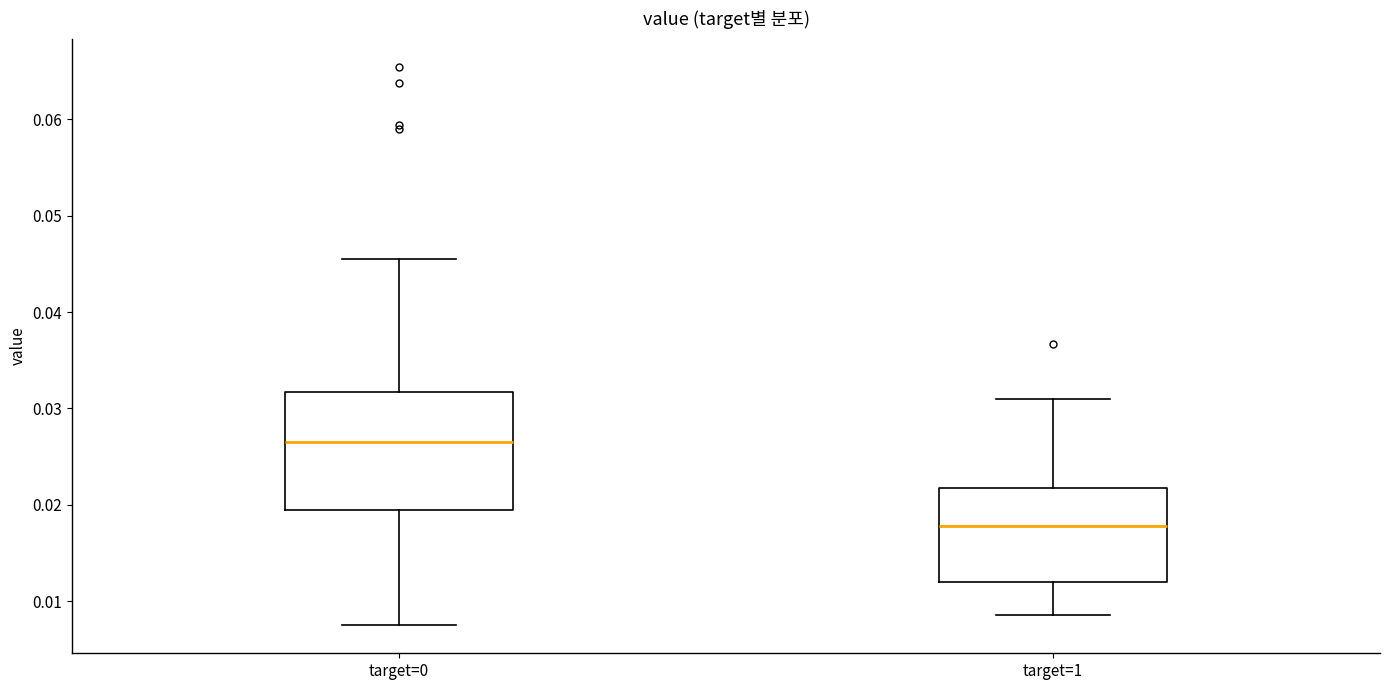

Which box is the tallest, from its lower edge to its upper edge?

target=0